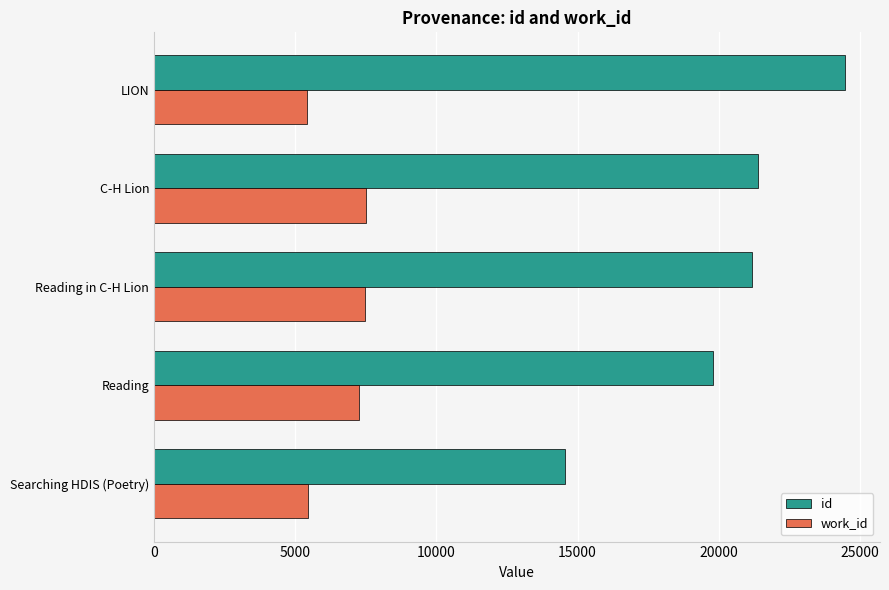

What is the total value across all series at Searching HDIS (Poetry)?

20019